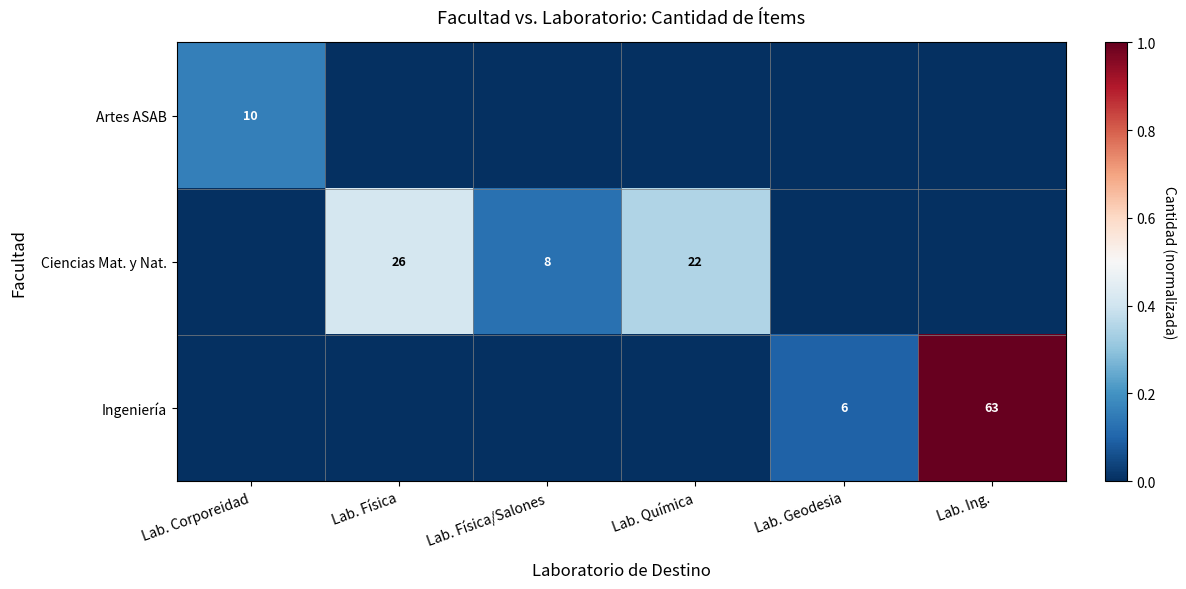

The Ciencias Mat. y Nat. series shows 8 at Lab. Física/Salones. True or false?

True